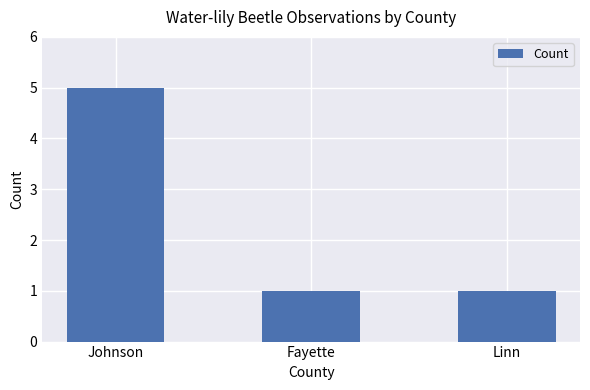

Reading right to left, what are all the values shown in this chart?

1	1	5